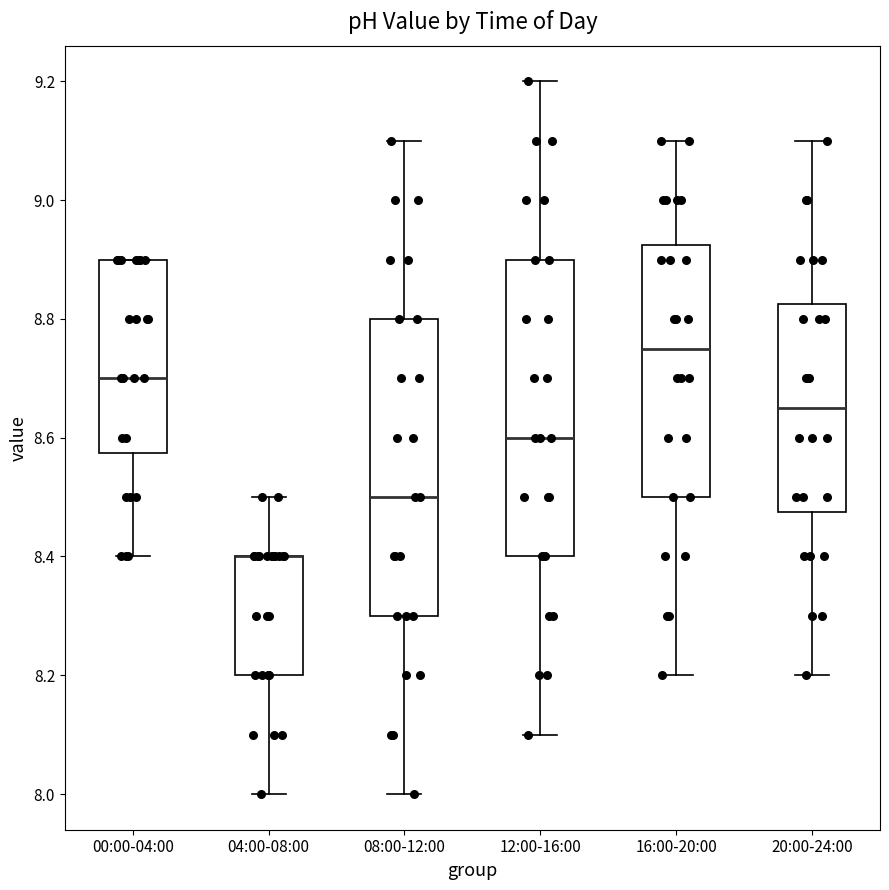

Reading left to right, transcribe this box plot: for each box, give where its median line is, the range the box spans, and where its two whiskers end, as read against the y-axis. The values are not printed on the chart, so give them approximately, as read against the axis.

00:00-04:00: median 8.70, box 8.58 to 8.90, whiskers 8.40 to 8.90
04:00-08:00: median 8.40 (drawn on the box's upper edge), box 8.20 to 8.40, whiskers 8.00 to 8.50
08:00-12:00: median 8.50, box 8.30 to 8.80, whiskers 8.00 to 9.10
12:00-16:00: median 8.60, box 8.40 to 8.90, whiskers 8.10 to 9.20
16:00-20:00: median 8.76, box 8.50 to 8.92, whiskers 8.20 to 9.10
20:00-24:00: median 8.66, box 8.48 to 8.82, whiskers 8.20 to 9.10